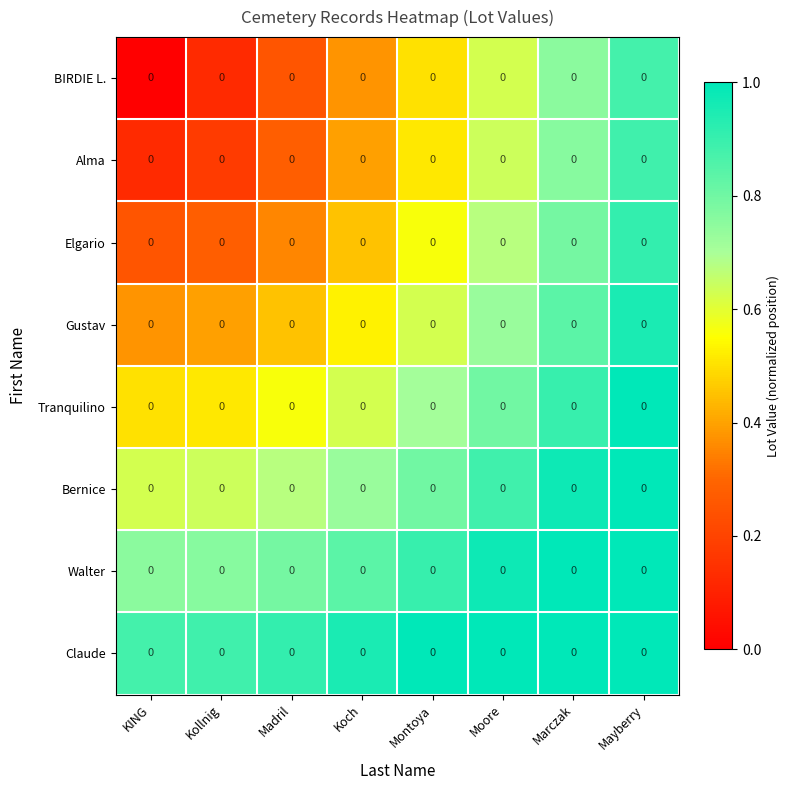

At which label does Gustav reach its peak?

Mayberry